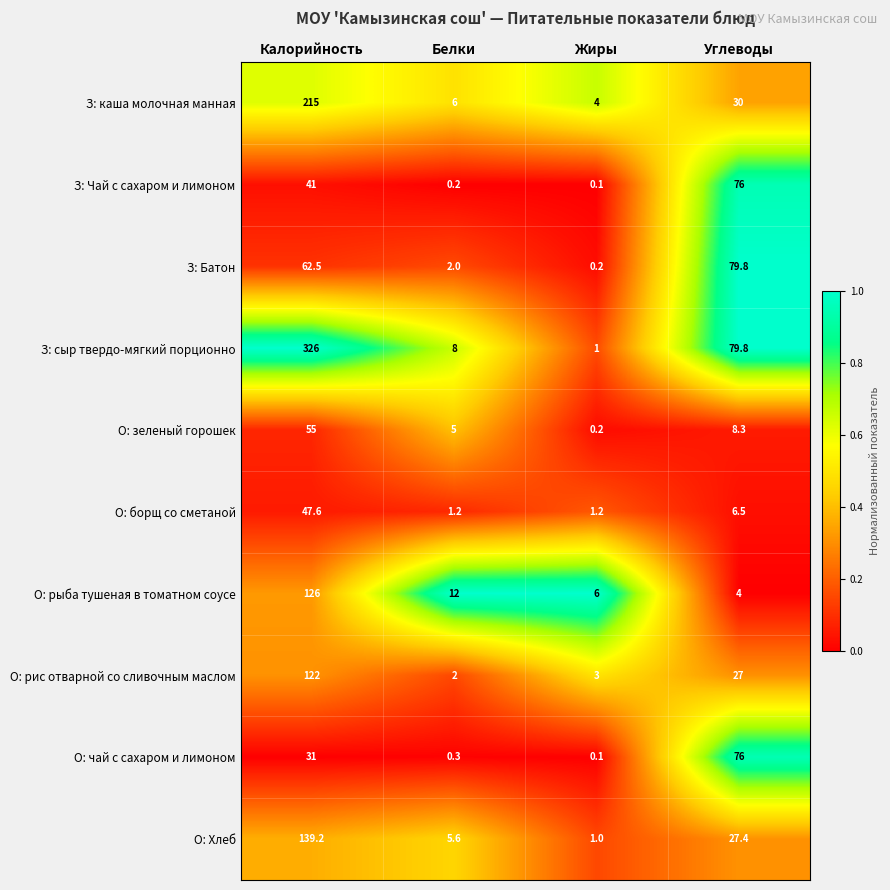

At which category is the sum across all series the highest?

Калорийность